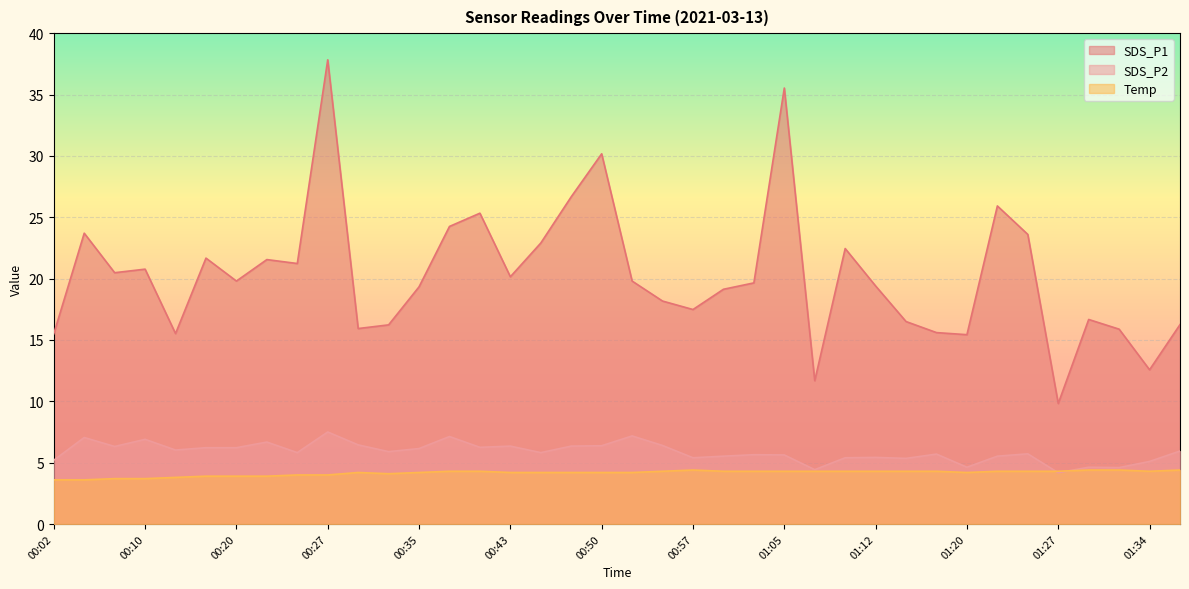

The SDS_P1 series shows 10.2 at 00:25. True or false?

False